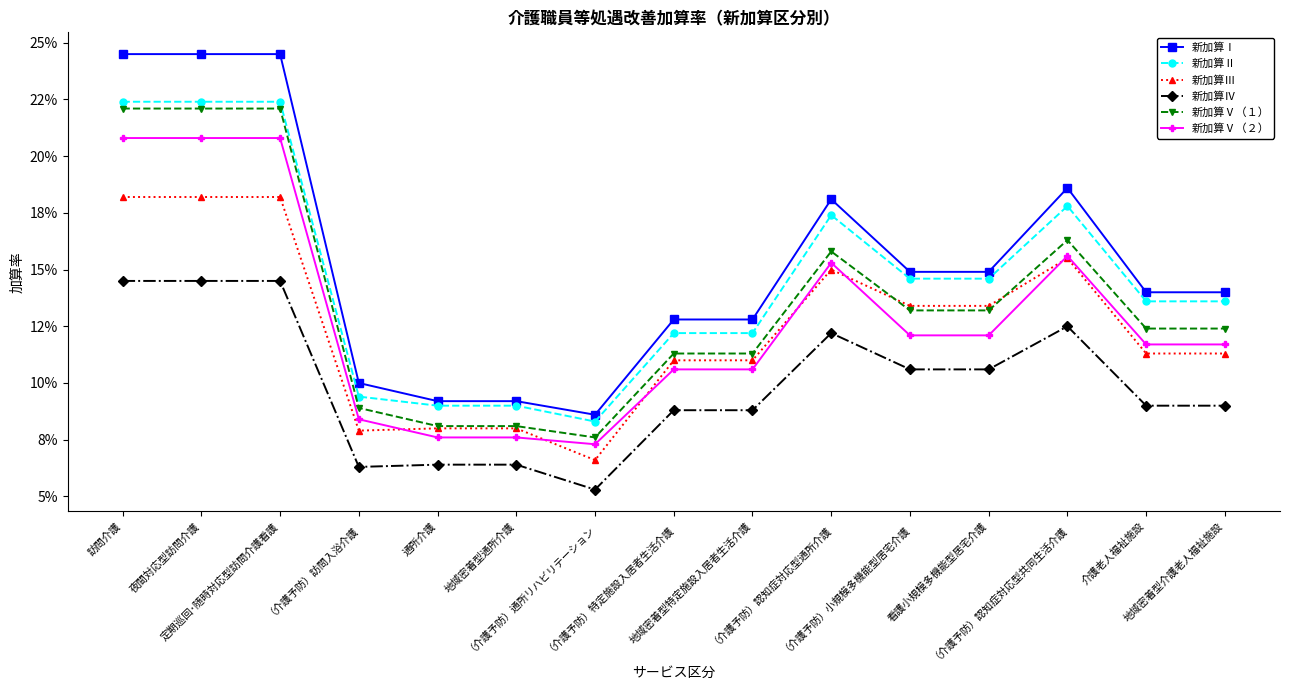

Is the value of 新加算Ⅱ at （介護予防）認知症対応型共同生活介護 greater than the value of 新加算Ⅰ at （介護予防）認知症対応型共同生活介護?

No